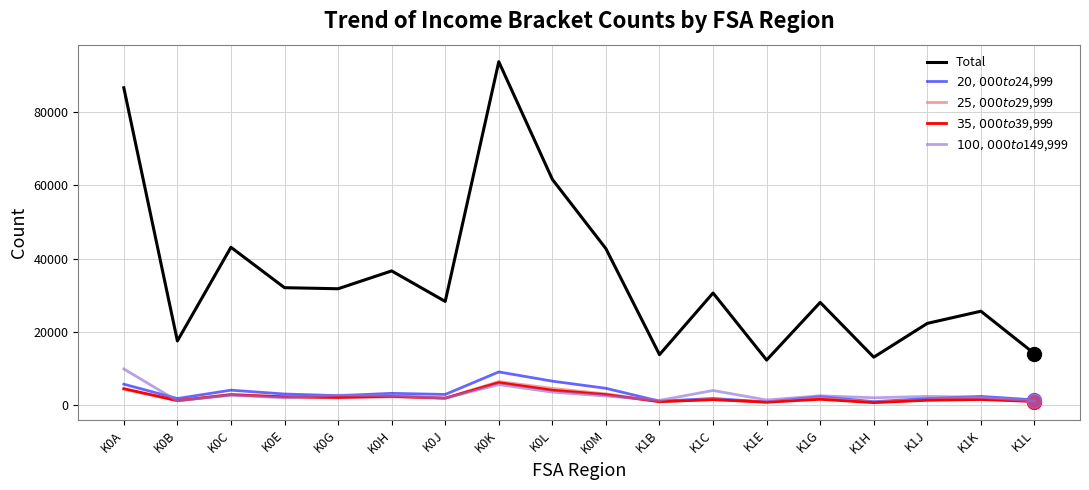

What is the difference between the maximum and minimum values in the $100,000 to $149,999 series?

8760